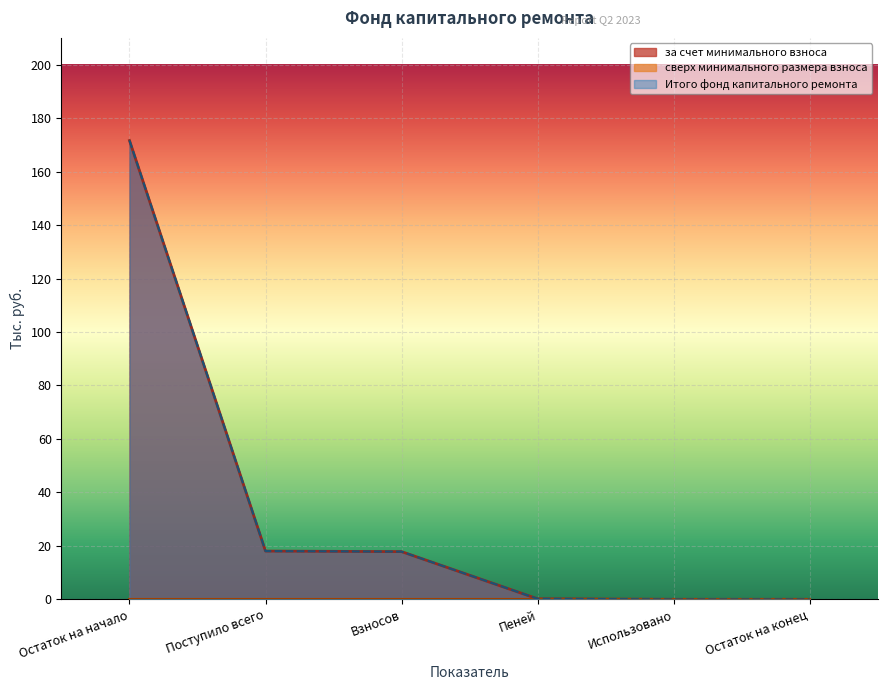

Which series has the largest range (max minus min)?

за счет минимального взноса